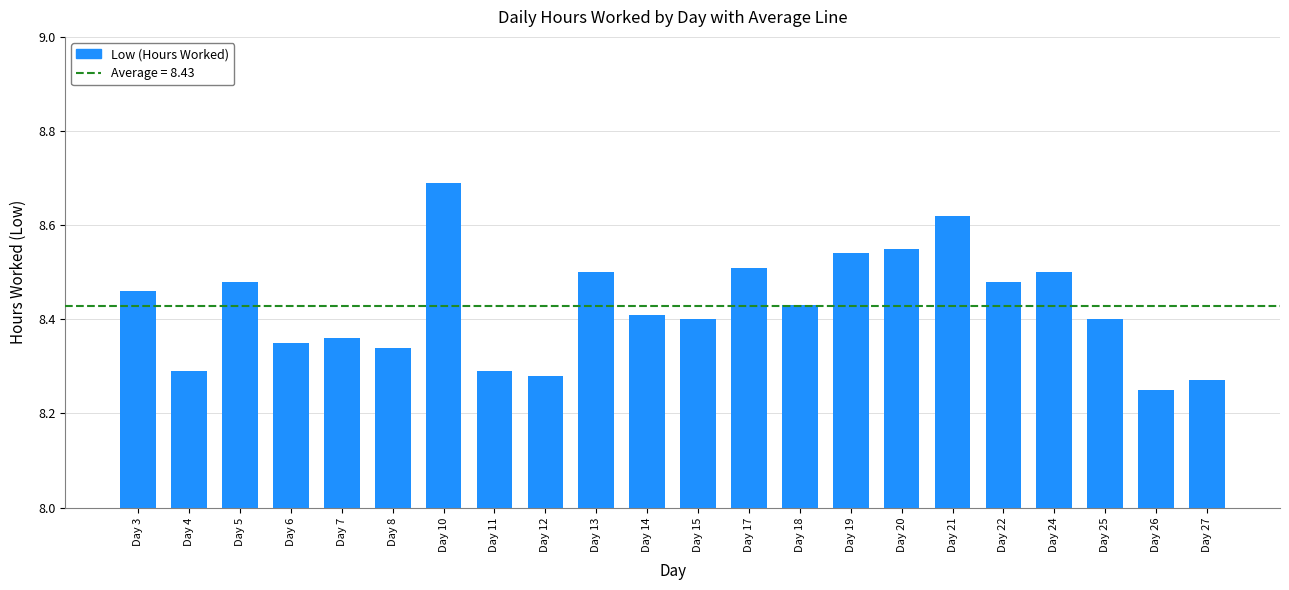

What is the change in value from Day 14 to Day 22?

+0.1